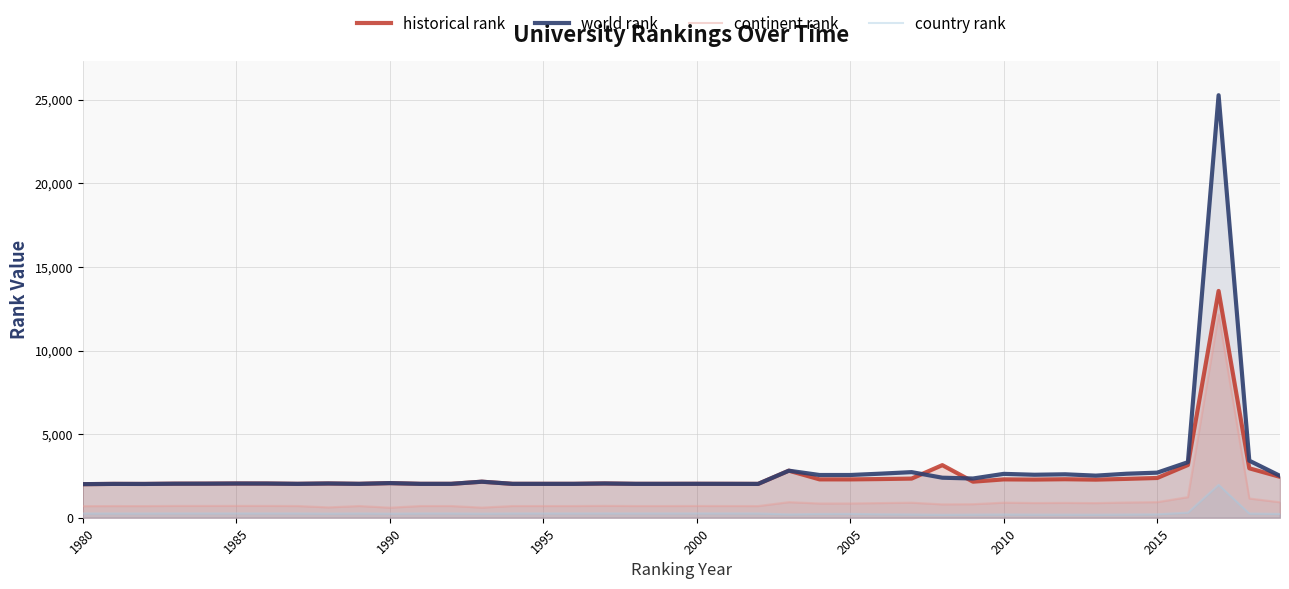

What is the maximum value shown in the chart?

25275.0